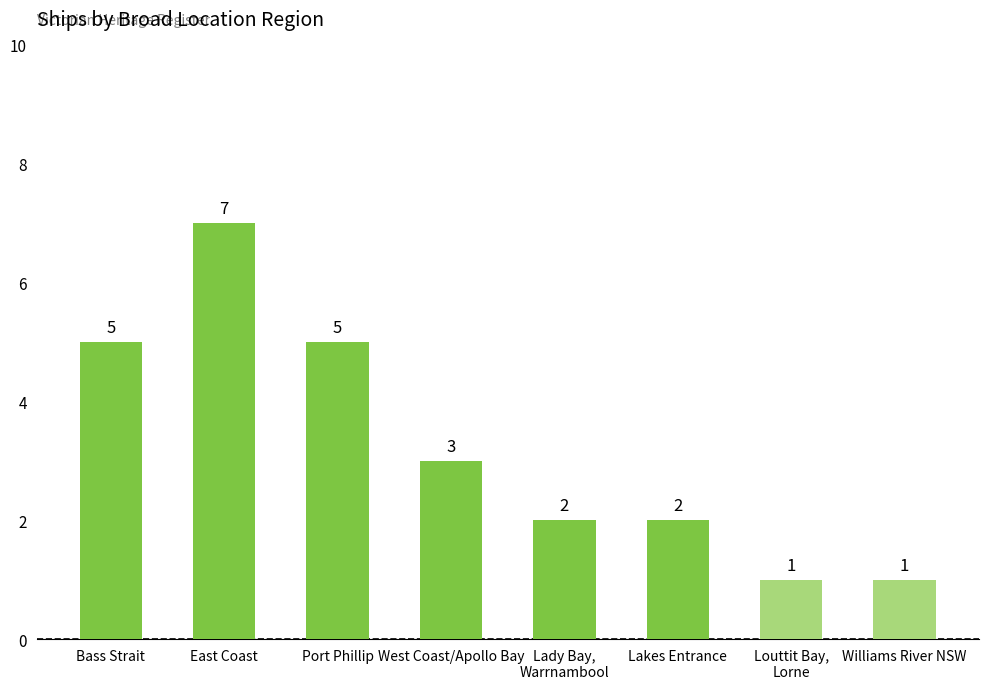

What is the average value?

3